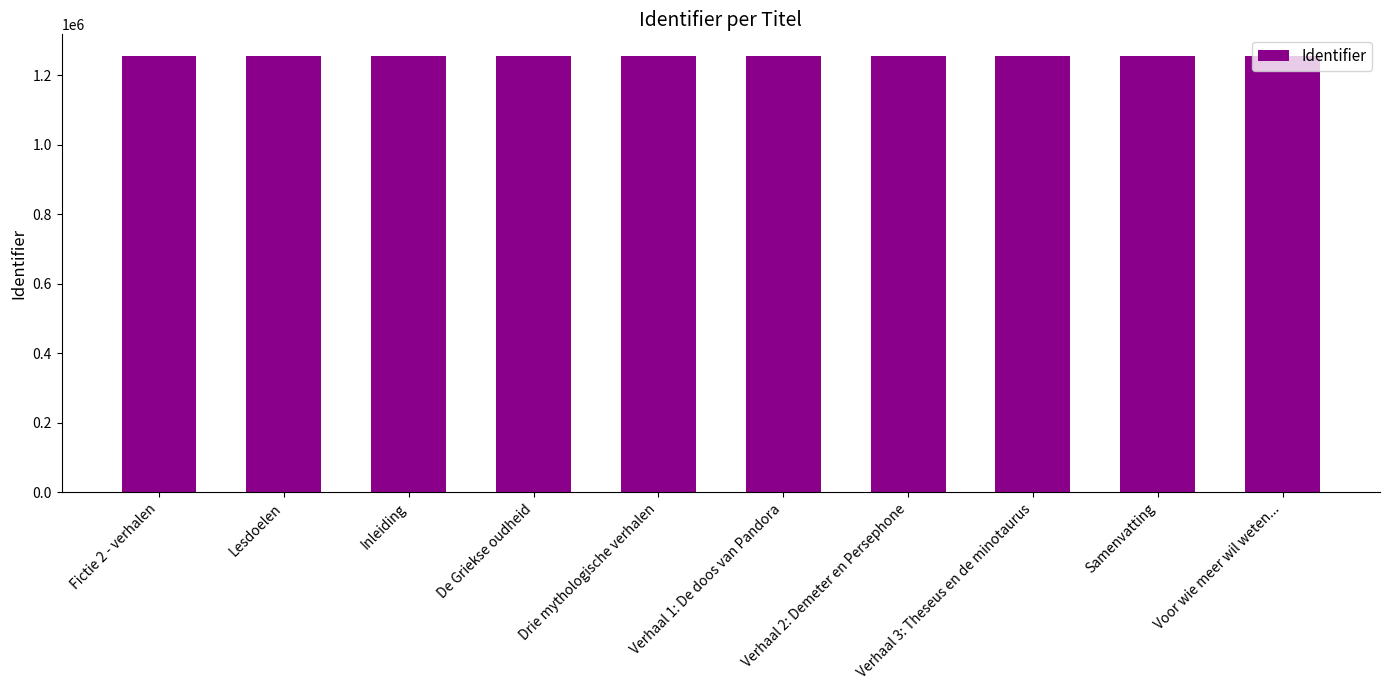

What is the maximum value shown in the chart?

1254632